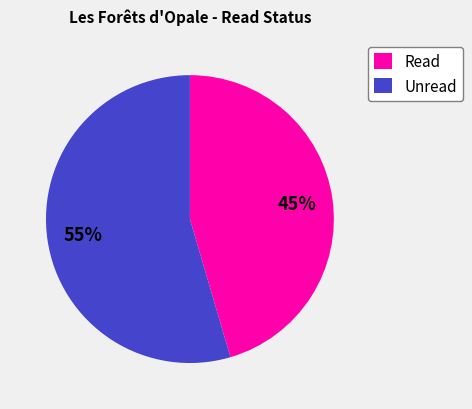

To the nearest percent, what is the average slice percentage?

50%